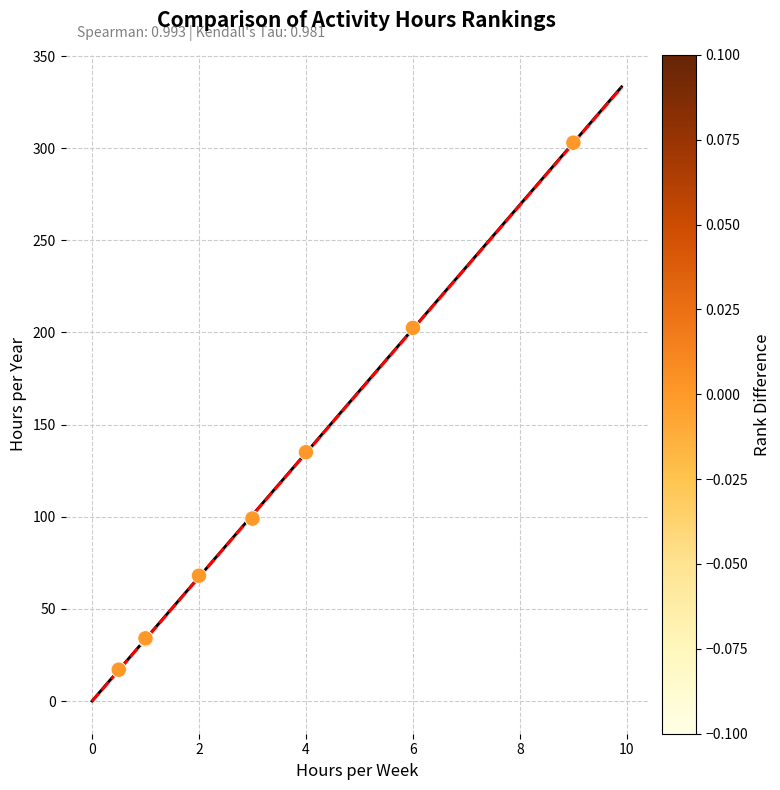

What Y value in the scatter plot is closest to 160?

135.0